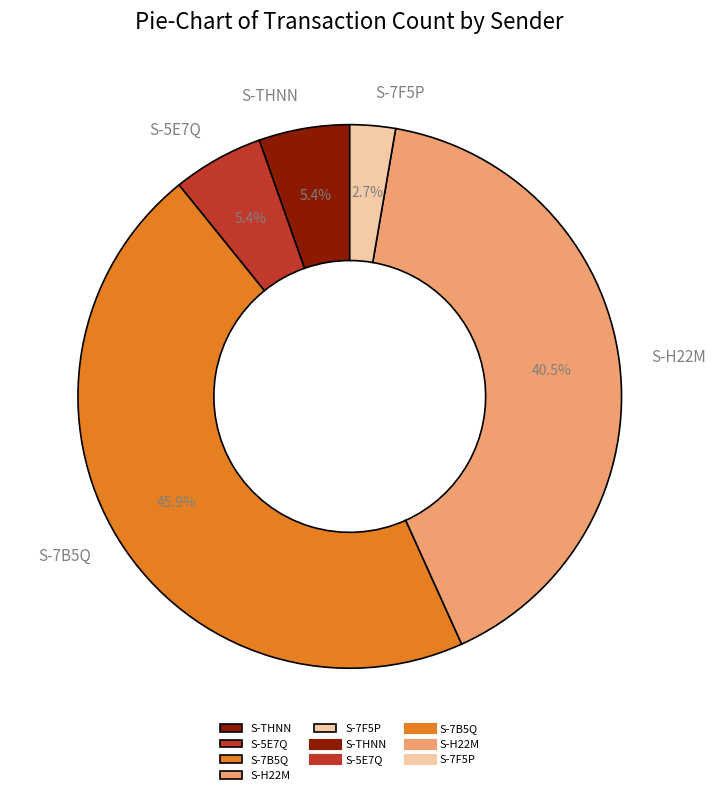

Approximately how many times larger is the value at S-H22M compared to S-7B5Q?

0.9